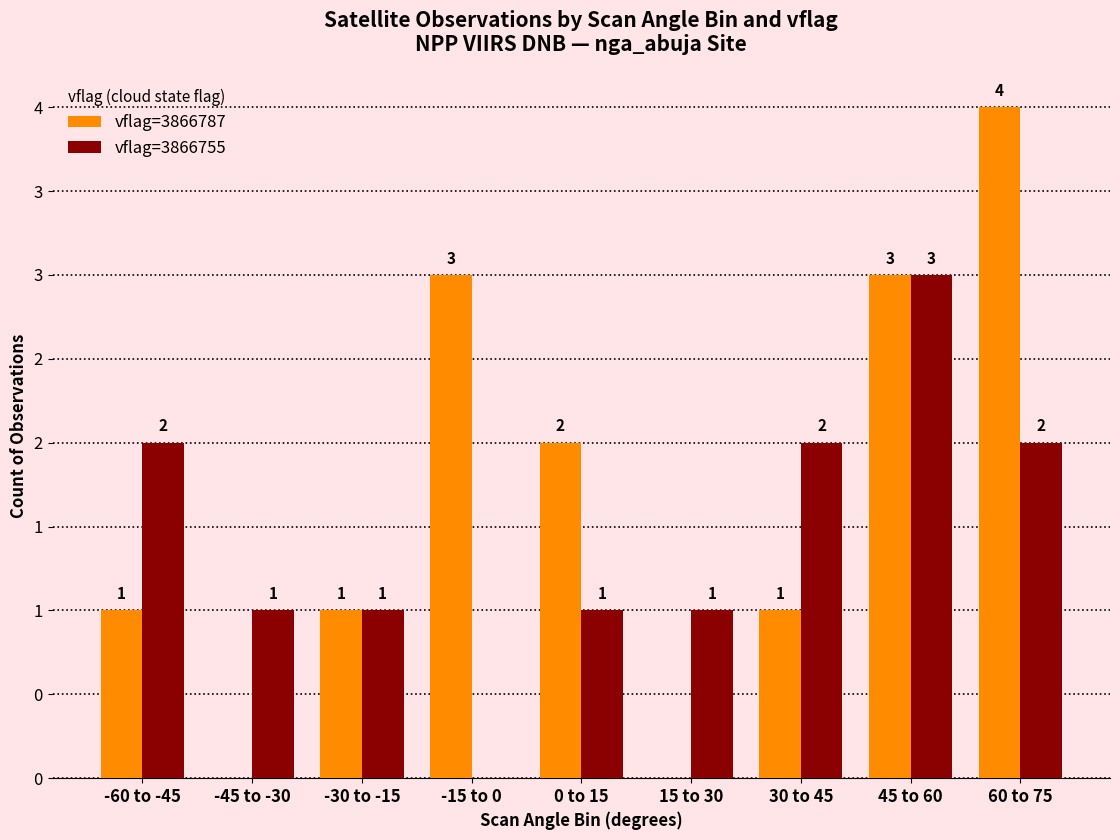

Does the chart contain stacked bars?

No